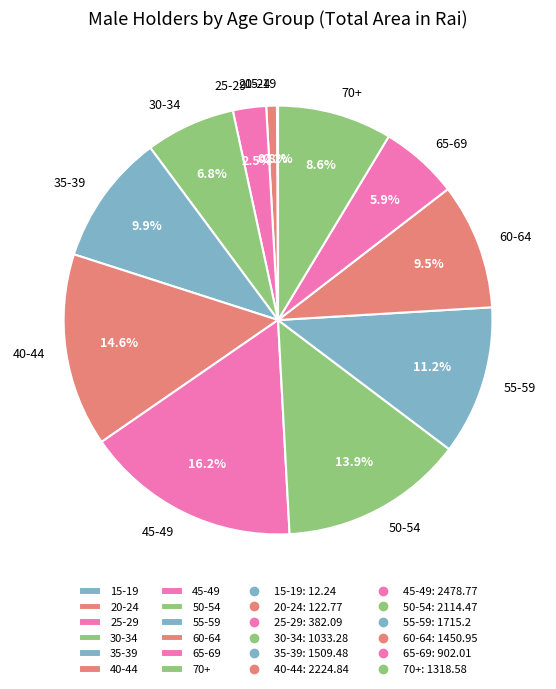

True or false: 35-39 accounts for 10% of the total.

True